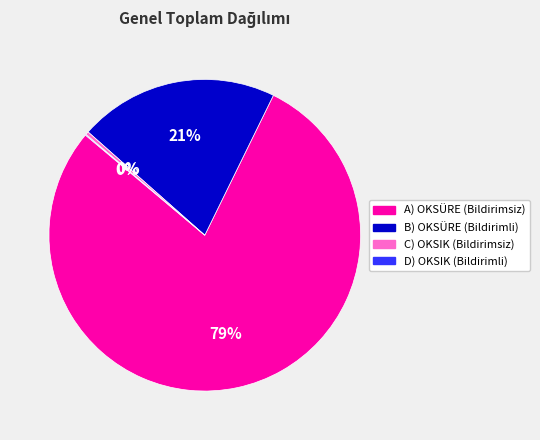

Which category accounts for the majority?

A) OKSÜRE (Bildirimsiz)